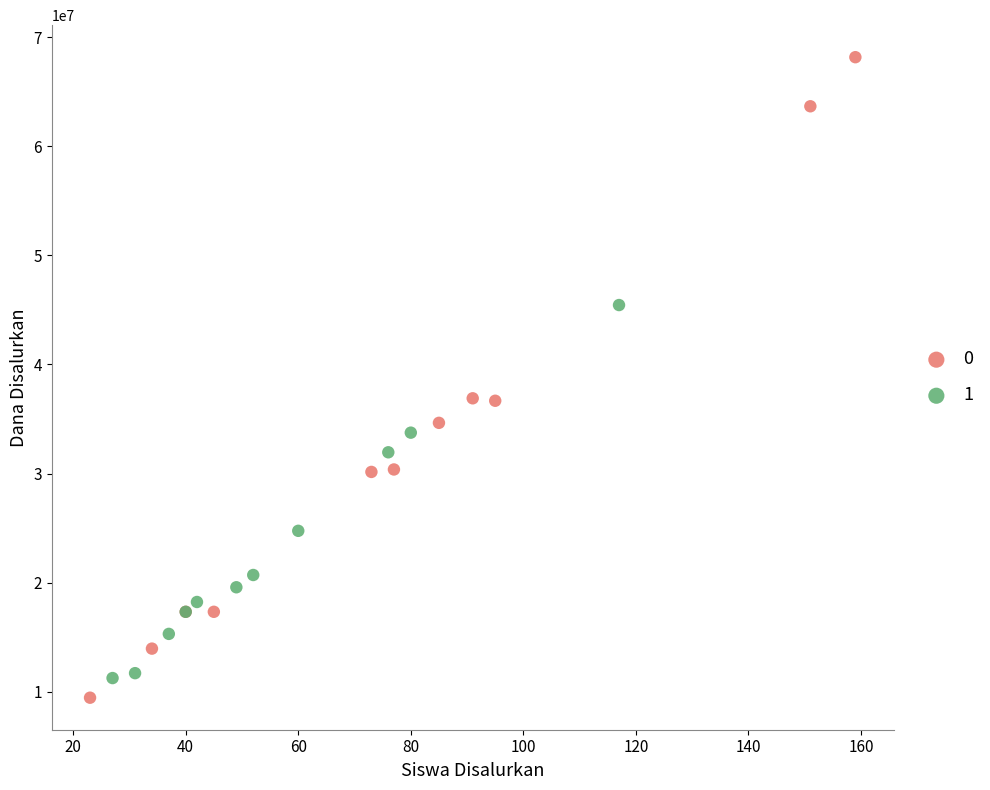

Which series has the widest spread of Y values?

0